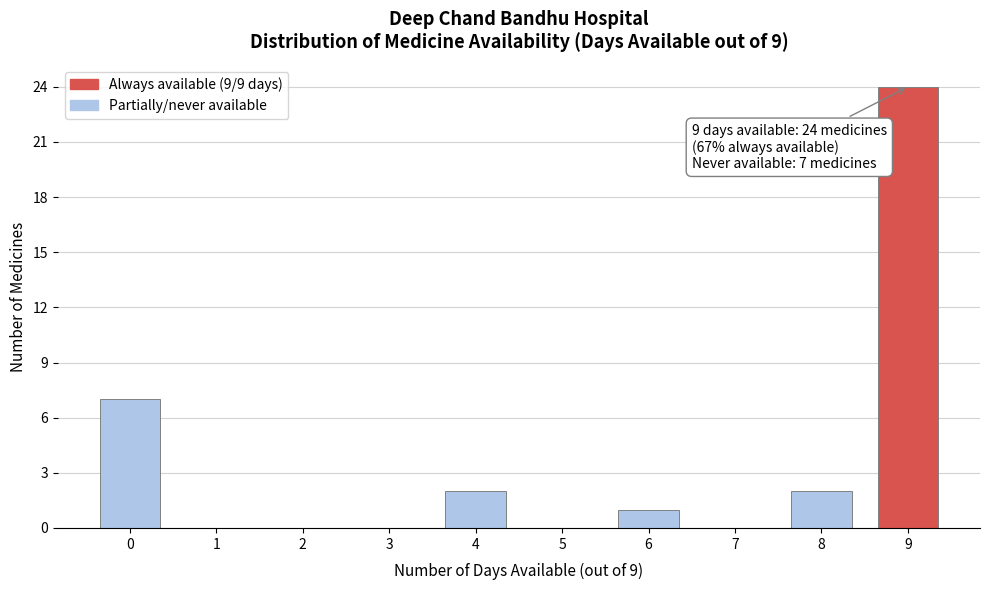

Reading left to right, extract all data points from this chart.

0=7	1=0	2=0	3=0	4=2	5=0	6=1	7=0	8=2	9=24